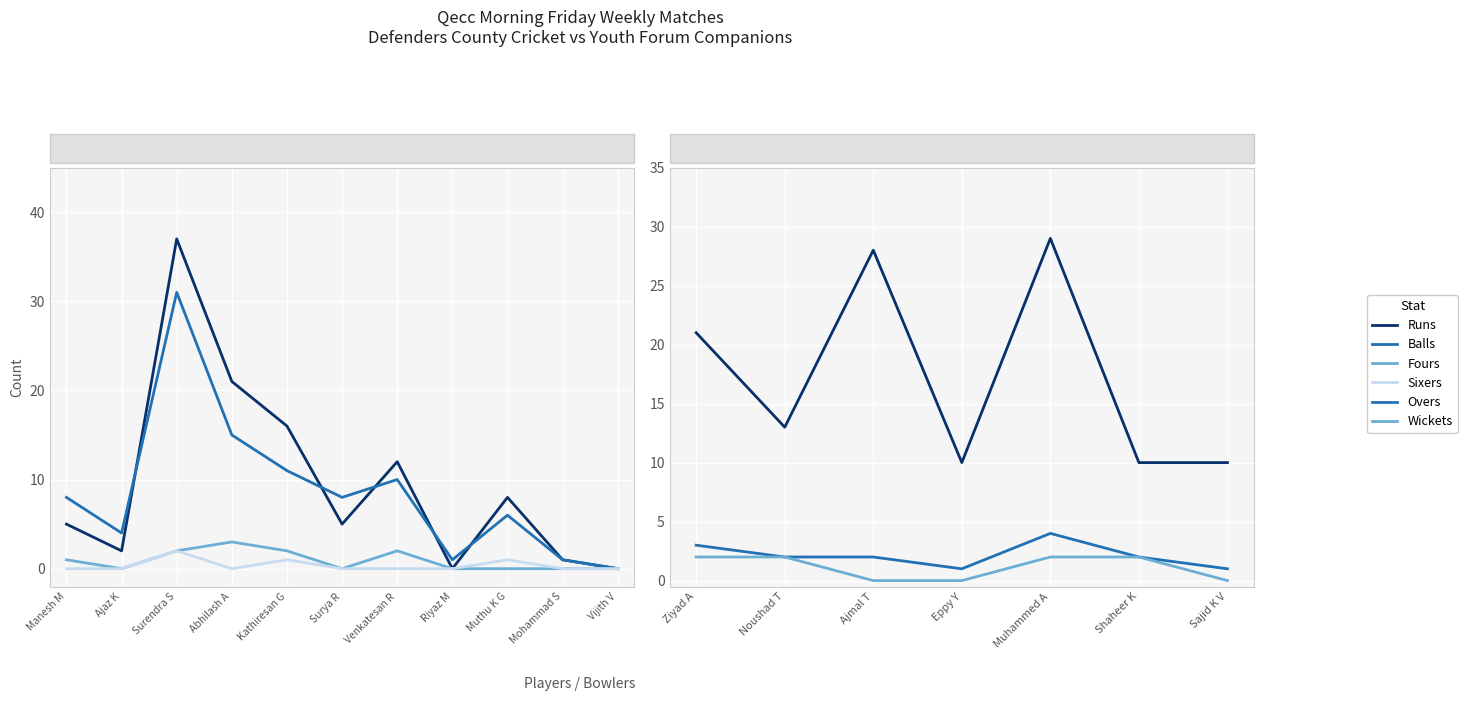

True or false: Runs and Fours cross at least once.

False